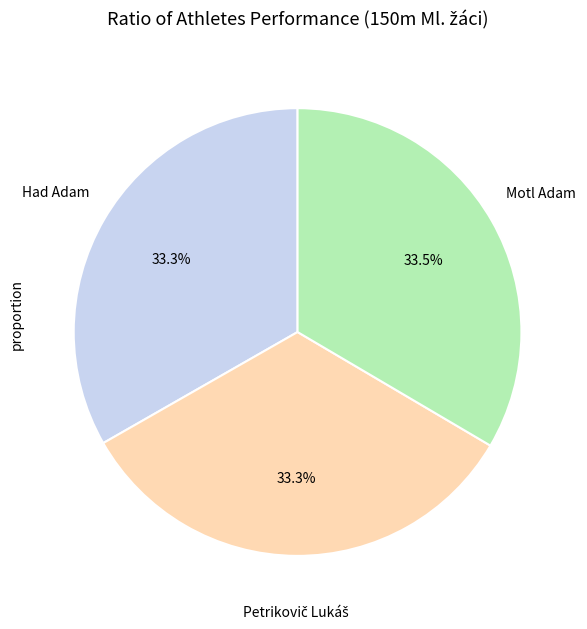

How many slices are in this pie chart?

3